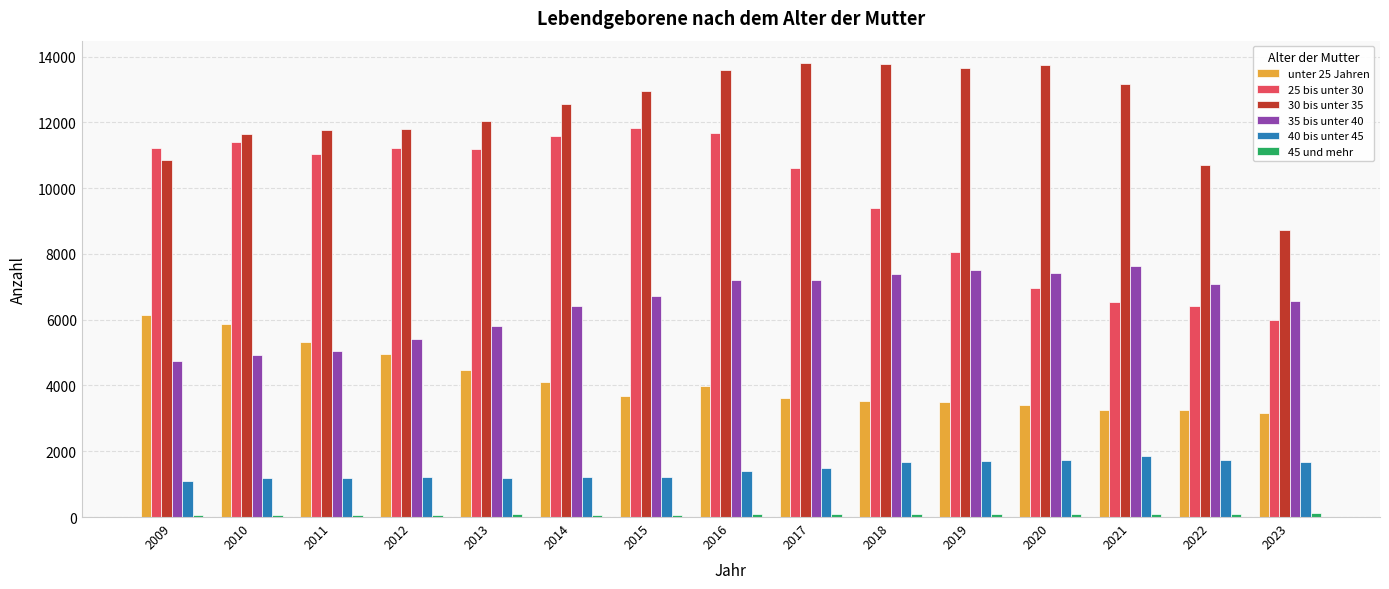

Which series has the widest spread of values?

25 bis unter 30